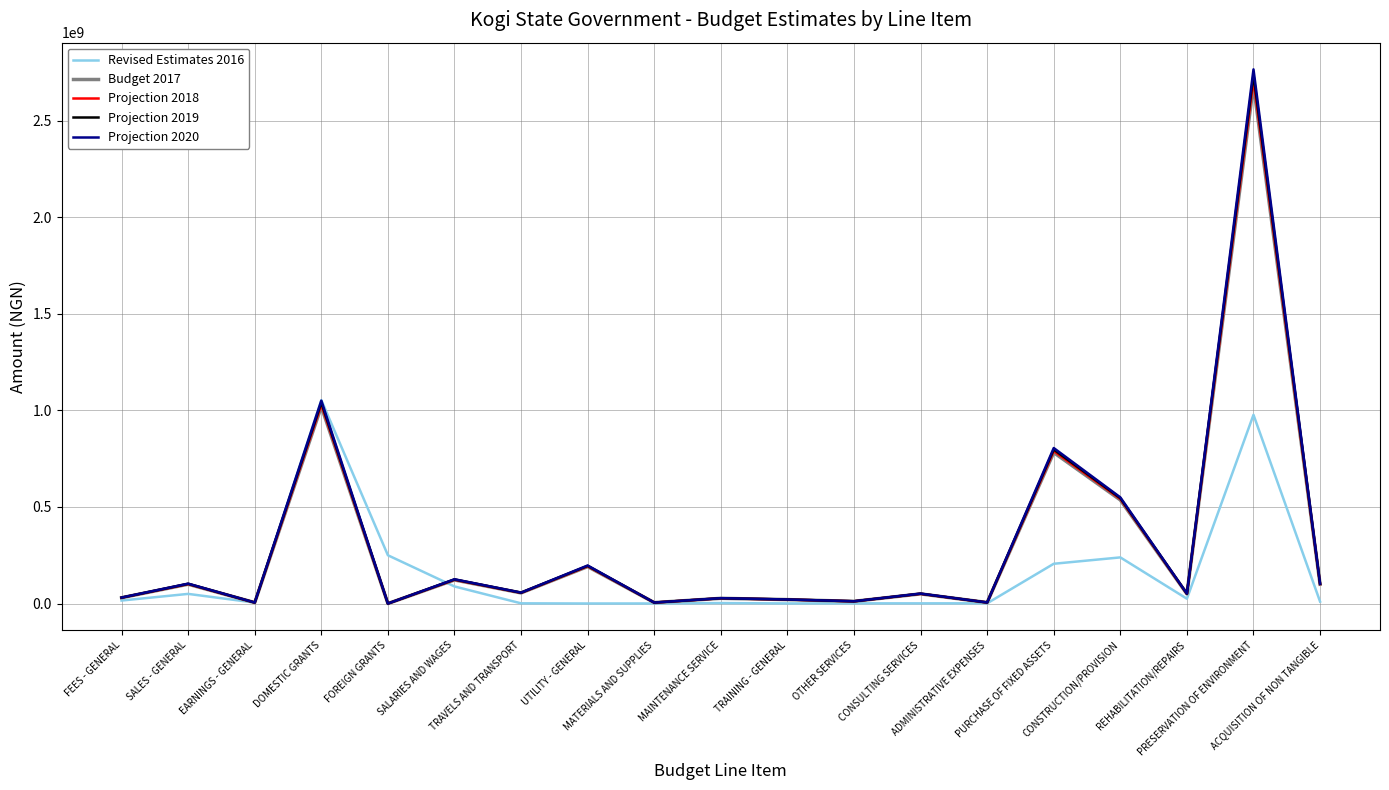

At which label does Projection 2020 reach its peak?

PRESERVATION OF ENVIRONMENT